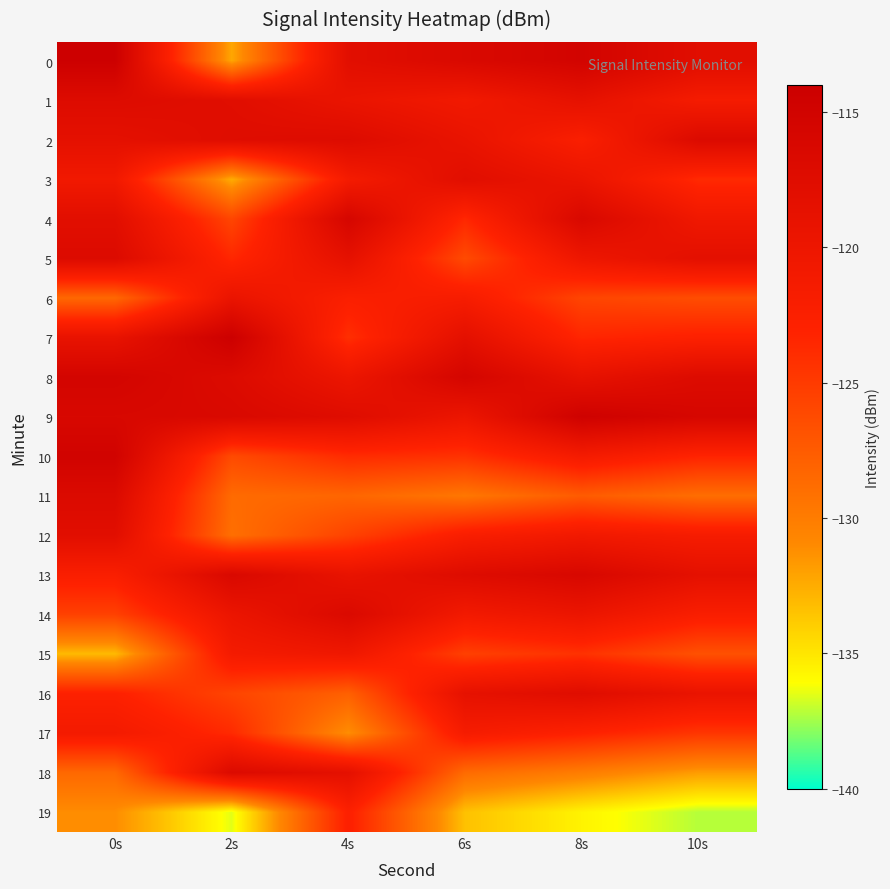

Reading left to right, what are all the values shown in this chart?

0: 0s=-114.3	2s=-132.3	4s=-118.0	6s=-116.5	8s=-115.2	10s=-117.8
1: 0s=-117.2	2s=-117.8	4s=-119.5	6s=-120.8	8s=-118.7	10s=-121.4
2: 0s=-118.5	2s=-117.5	4s=-117.2	6s=-119.3	8s=-122.3	10s=-116.9
3: 0s=-120.8	2s=-132.5	4s=-121.3	6s=-117.9	8s=-119.6	10s=-123.7
4: 0s=-118.0	2s=-125.8	4s=-115.8	6s=-123.5	8s=-116.4	10s=-120.5
5: 0s=-117.0	2s=-123.5	4s=-118.6	6s=-126.2	8s=-120.1	10s=-118.3
6: 0s=-128.5	2s=-119.5	4s=-122.4	6s=-121.7	8s=-125.8	10s=-126.4
7: 0s=-119.2	2s=-114.2	4s=-124.1	6s=-118.4	8s=-123.4	10s=-122.8
8: 0s=-115.4	2s=-117.0	4s=-119.9	6s=-115.6	8s=-118.9	10s=-117.1
9: 0s=-116.2	2s=-116.5	4s=-117.5	6s=-119.8	8s=-114.6	10s=-115.9
10: 0s=-114.9	2s=-126.2	4s=-123.8	6s=-124.3	8s=-121.3	10s=-123.2
11: 0s=-116.8	2s=-128.7	4s=-128.3	6s=-129.6	8s=-127.5	10s=-128.9
12: 0s=-117.9	2s=-129.0	4s=-125.6	6s=-122.1	8s=-120.8	10s=-121.6
13: 0s=-122.2	2s=-116.5	4s=-119.2	6s=-117.3	8s=-116.2	10s=-118.5
14: 0s=-125.4	2s=-119.7	4s=-116.7	6s=-120.9	8s=-119.7	10s=-122.1
15: 0s=-133.1	2s=-121.3	4s=-120.4	6s=-125.4	8s=-124.3	10s=-126.7
16: 0s=-122.9	2s=-125.7	4s=-127.9	6s=-118.8	8s=-117.6	10s=-119.4
17: 0s=-121.2	2s=-123.7	4s=-131.2	6s=-121.5	8s=-122.9	10s=-124.6
18: 0s=-128.5	2s=-116.9	4s=-118.5	6s=-128.7	8s=-130.1	10s=-131.8
19: 0s=-131.1	2s=-136.5	4s=-122.7	6s=-133.4	8s=-135.6	10s=-137.2